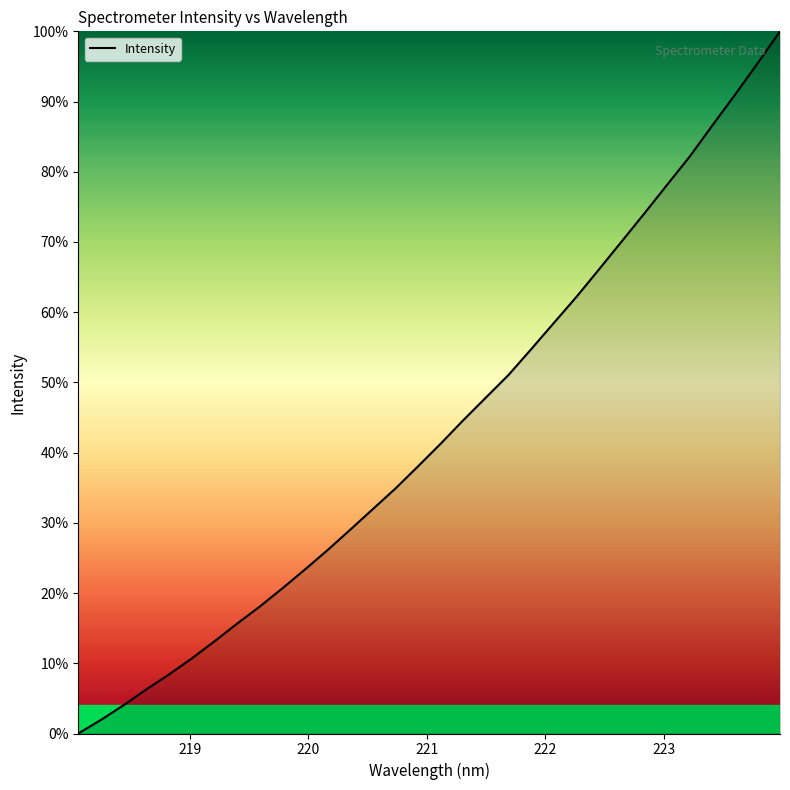

What is the difference between the maximum and minimum values?

100.0